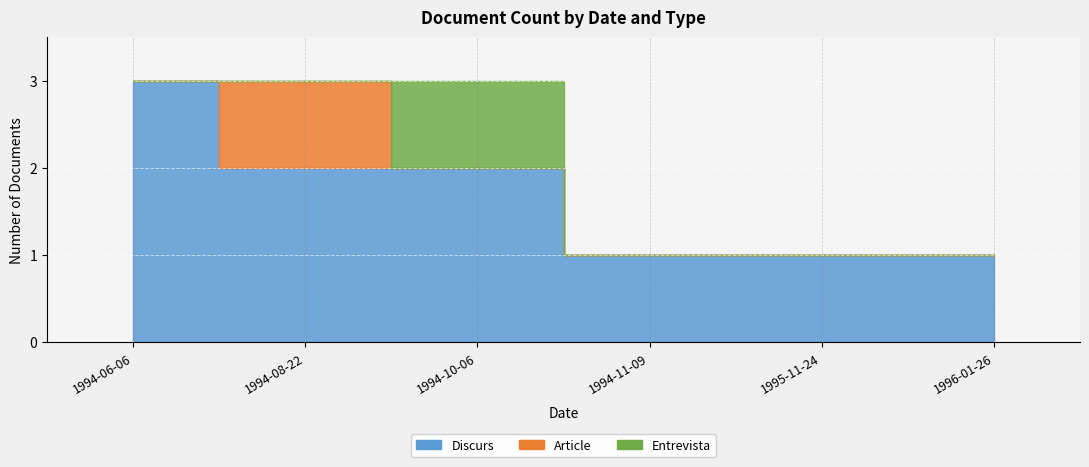

Is the value of Article at 1994-06-06 greater than the value of Entrevista at 1994-08-22?

No